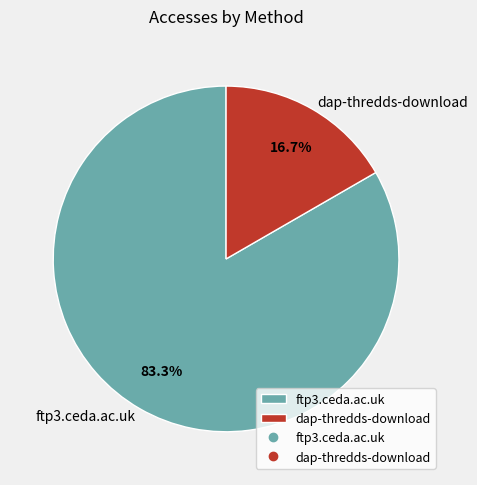

What is the total percentage of dap-thredds-download and ftp3.ceda.ac.uk?

100.0%